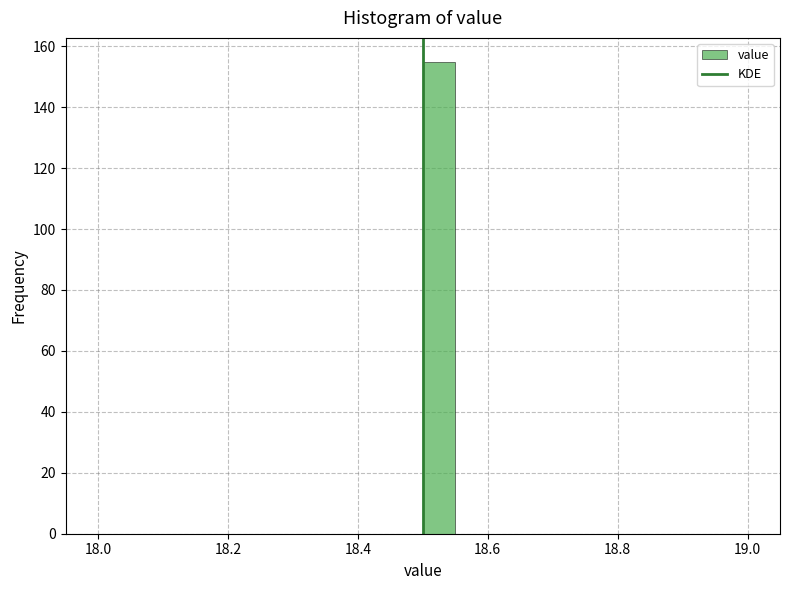

Around what value on the x-axis is the tallest bar? Give the approximate position of its centre, as read against the axis.

18.52